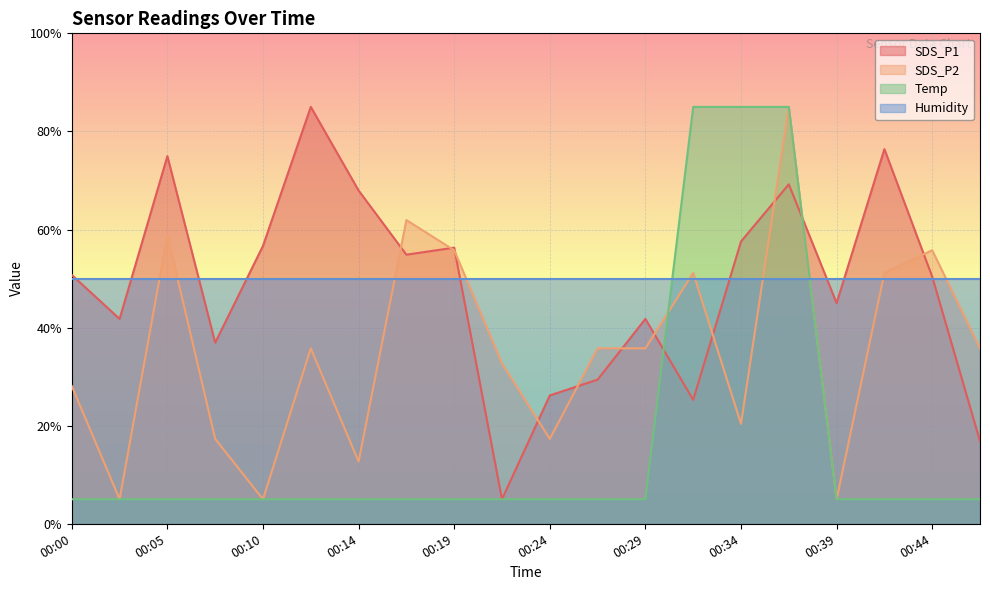

At which category is the sum across all series the highest?

00:36